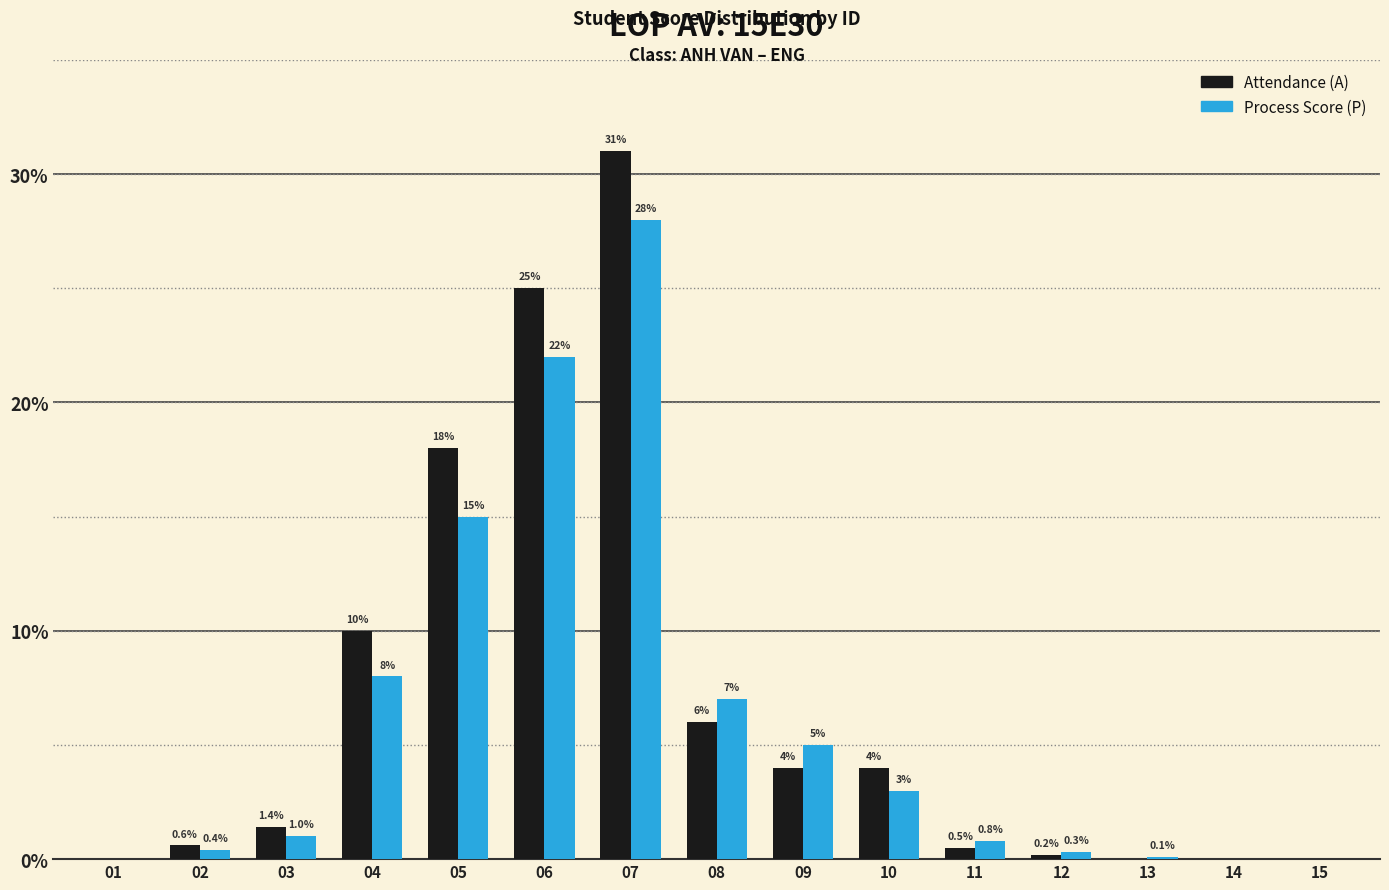

Between 01 and 13, which series saw the biggest shift?

Process Score (P)